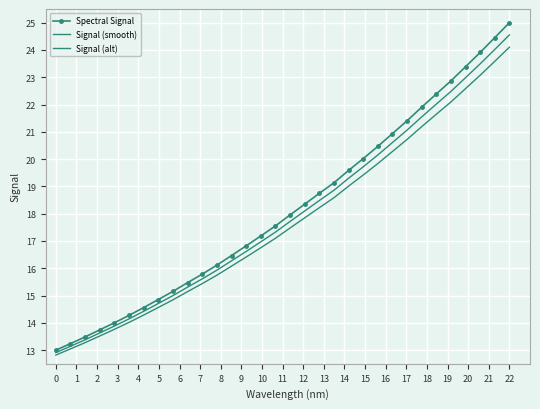

Reading left to right, list all the values displayed in this chart.

Spectral Signal: 13.0	13.2	13.5	13.7	14.0	14.3	14.6	14.9	15.2	15.5	15.8	16.1	16.5	16.8	17.2	17.6	18.0	18.3	18.7	19.1	19.6	20.0	20.5	20.9	21.4	21.9	22.4	22.9	23.4	23.9	24.5	25.0
Signal (smooth): 12.9	13.1	13.4	13.6	13.9	14.1	14.4	14.7	15.0	15.3	15.6	15.9	16.3	16.6	17.0	17.3	17.7	18.1	18.5	18.9	19.3	19.7	20.2	20.6	21.1	21.5	22.0	22.5	23.0	23.5	24.0	24.6
Signal (alt): 12.8	13.0	13.3	13.5	13.8	14.0	14.3	14.6	14.8	15.1	15.4	15.7	16.1	16.4	16.8	17.1	17.5	17.8	18.2	18.6	19.0	19.4	19.8	20.3	20.7	21.2	21.6	22.1	22.6	23.1	23.6	24.1